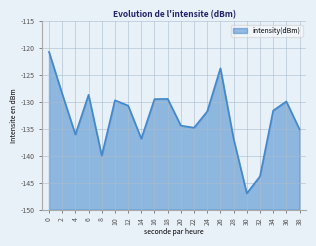

What is the average value?

-132.9